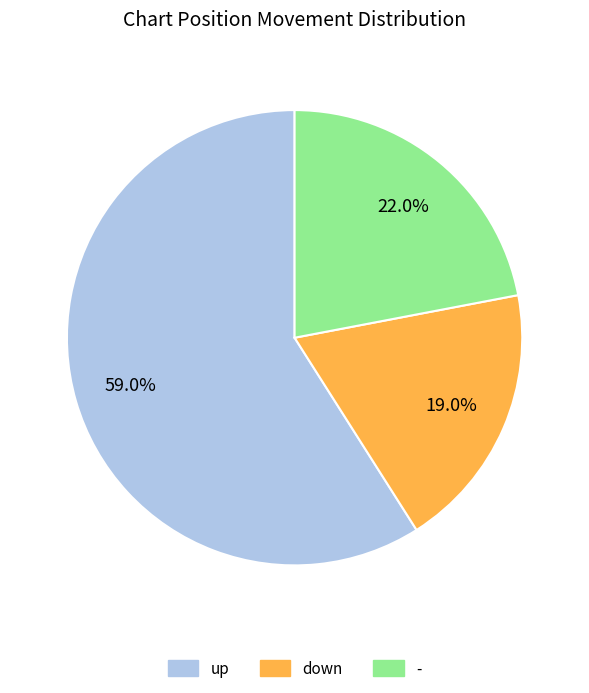

To the nearest percent, what is the combined percentage of up and -?

81%